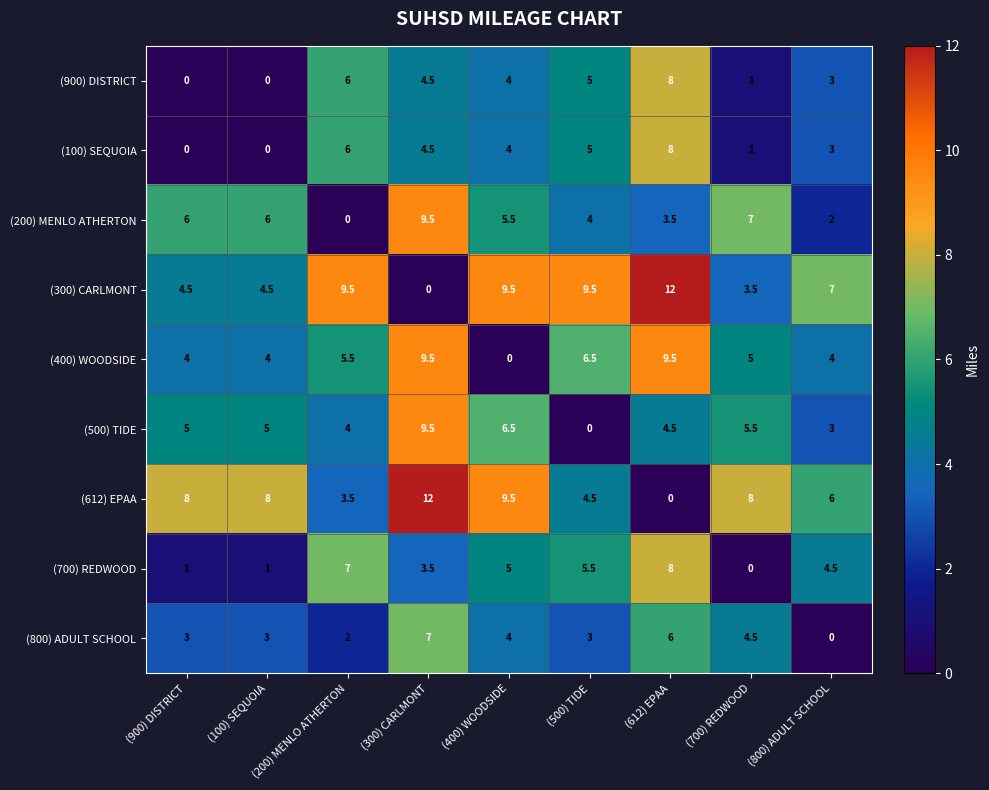

What is the difference between the maximum and minimum values in the (100) SEQUOIA series?

8.0